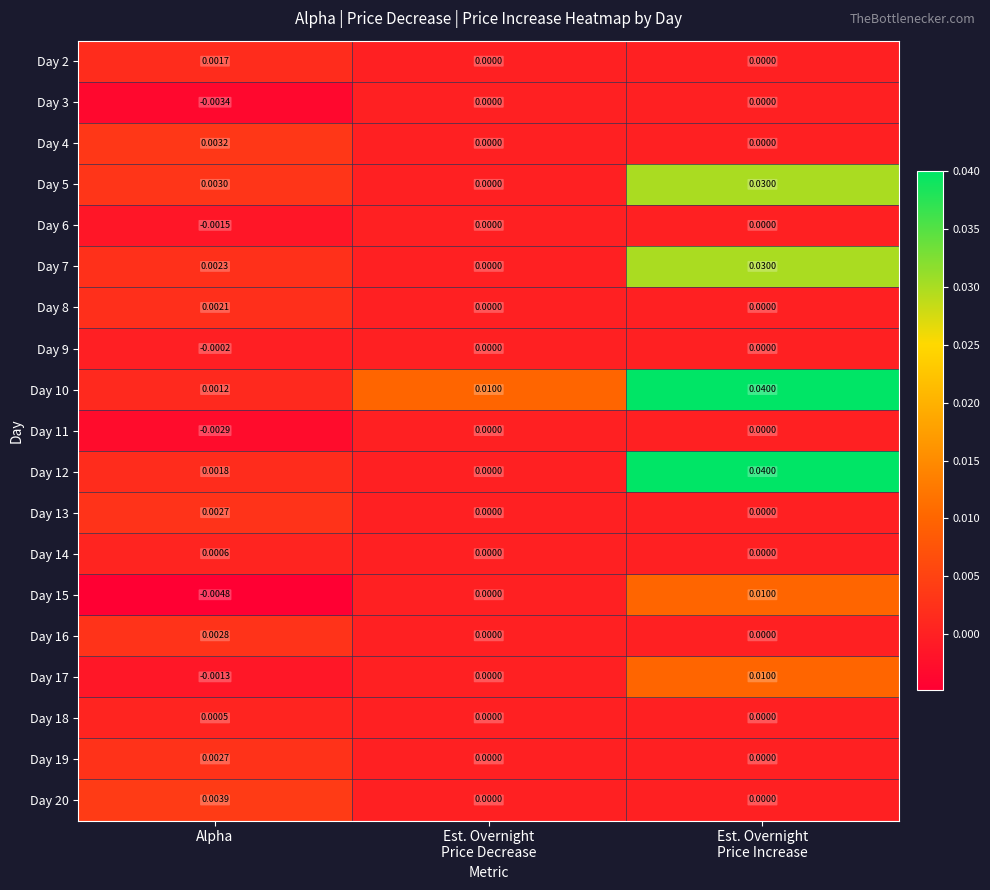

At which category does the chart reach its peak across all series?

Est. Overnight
Price Increase